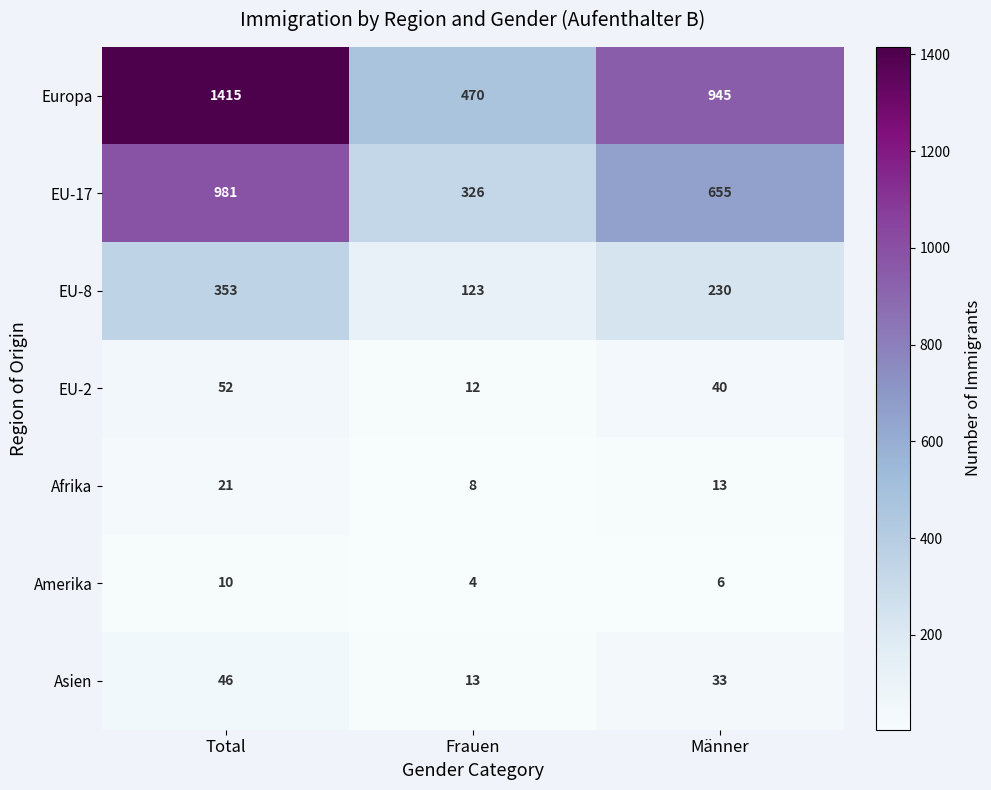

What is the difference between the EU-2 values at Total and Männer?

12